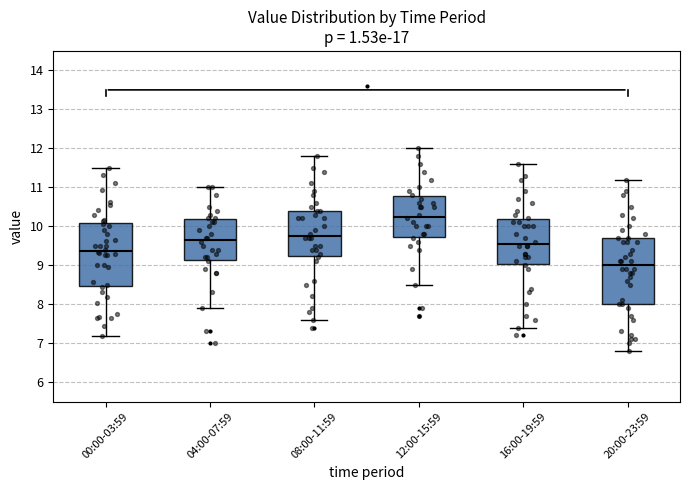

Where does the upper whisker of the box for 00:00-03:59 end on the y-axis? The values are not printed on the chart, so give them approximately, as read against the axis.

11.5